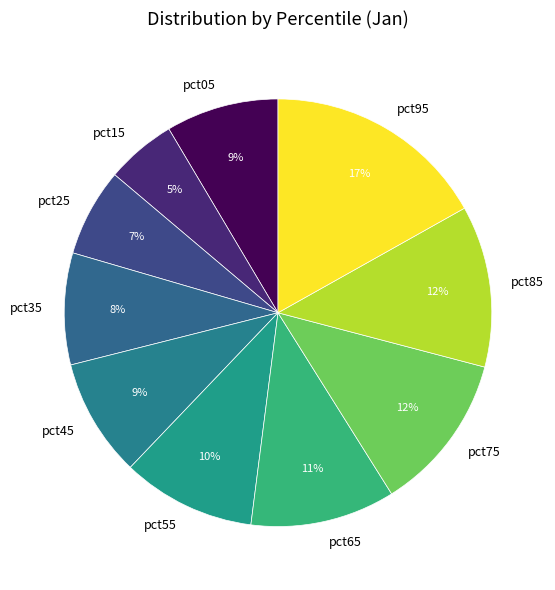

Is the sum of pct05 and pct65 greater than half?

No